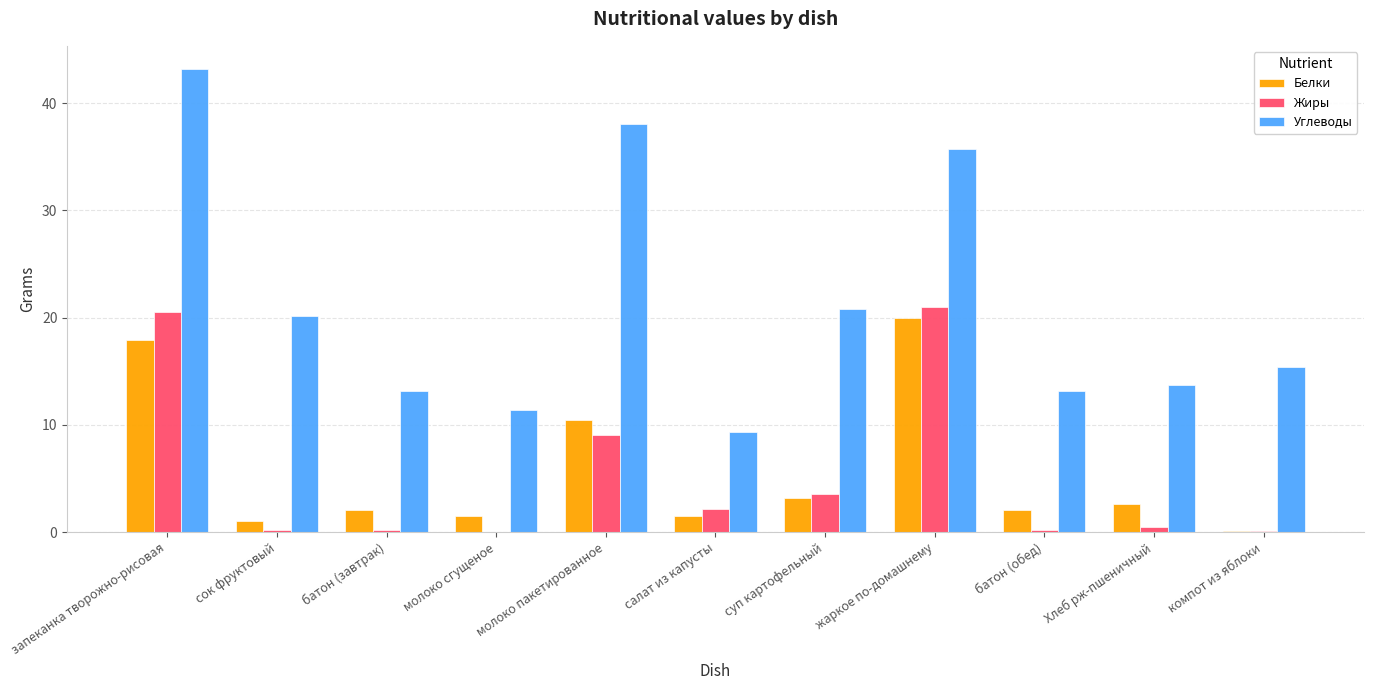

Which label corresponds to the largest value in the chart?

запеканка творожно-рисовая